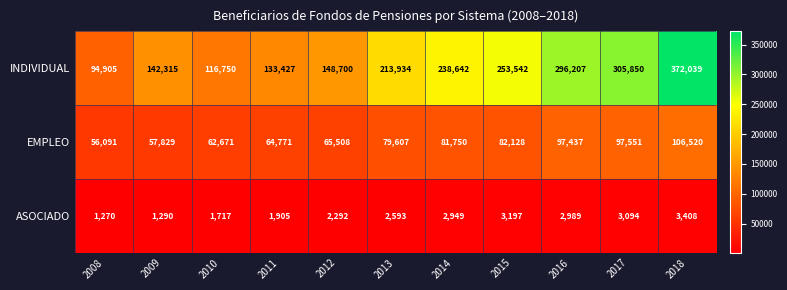

Rank the series by their average value, from highest to lowest.

INDIVIDUAL, EMPLEO, ASOCIADO